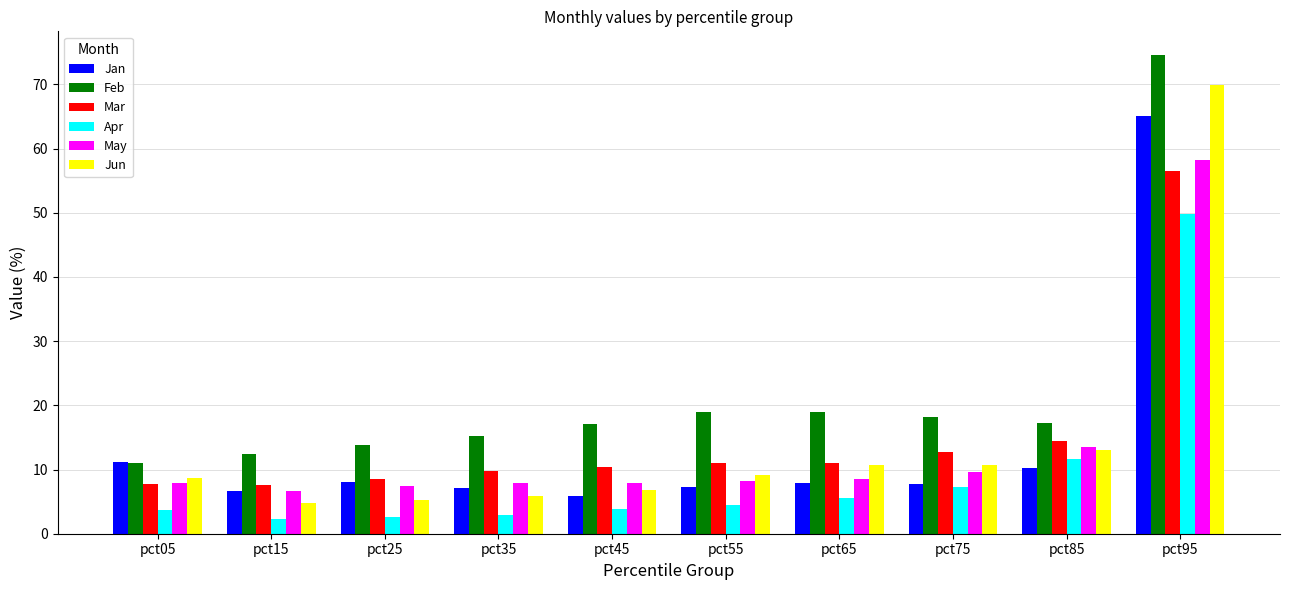

What is the minimum value for Jan?

5.9